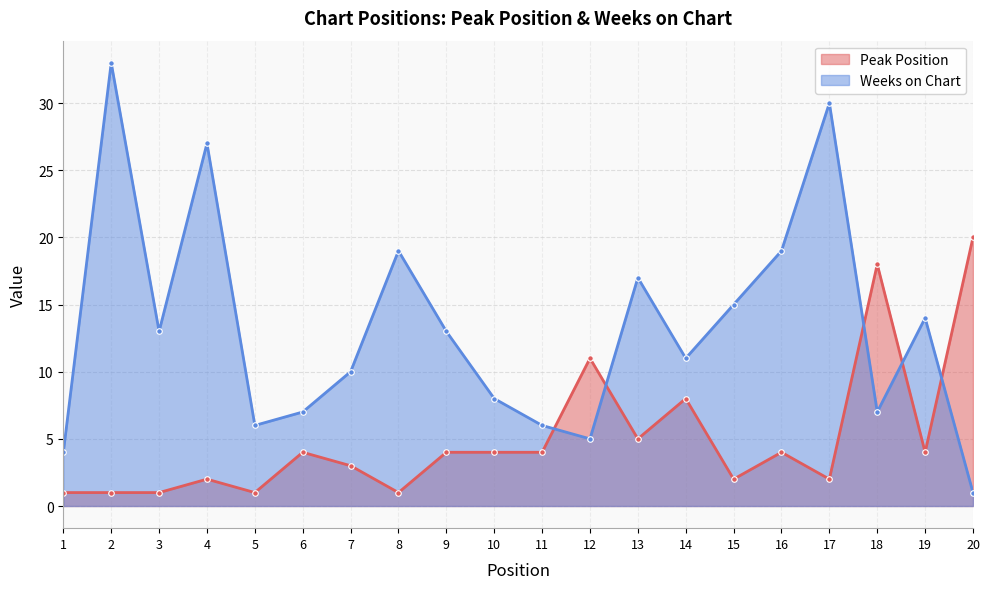

Reading left to right, list all the values displayed in this chart.

Peak Position: 1	1	1	2	1	4	3	1	4	4	4	11	5	8	2	4	2	18	4	20
Weeks on Chart: 4	33	13	27	6	7	10	19	13	8	6	5	17	11	15	19	30	7	14	1